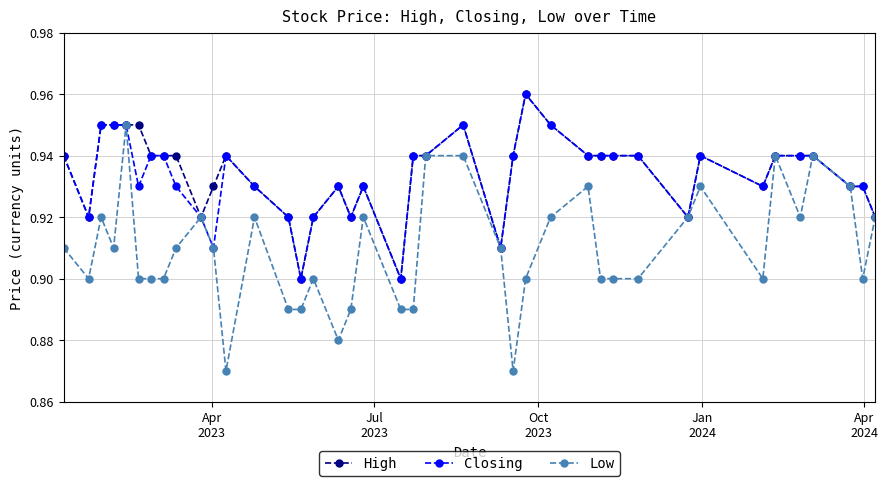

How many lines are shown in the chart?

3